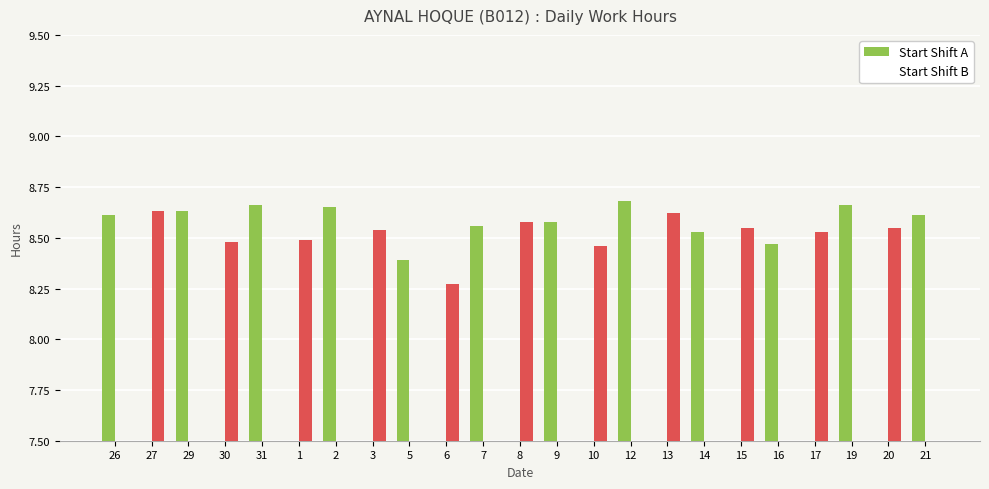

Does the chart contain any negative values?

No